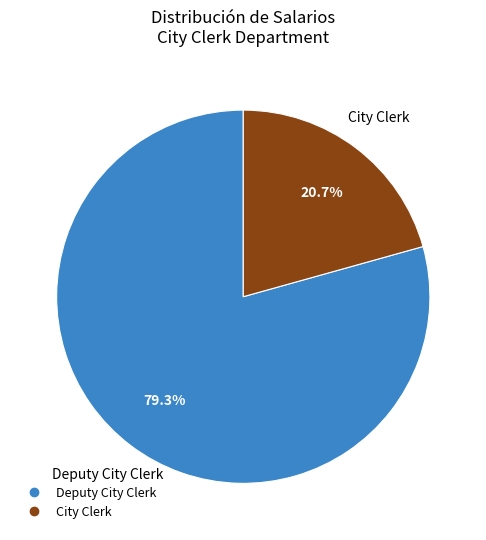

What is the ratio of the value at Deputy City Clerk to the value at City Clerk?

3.8